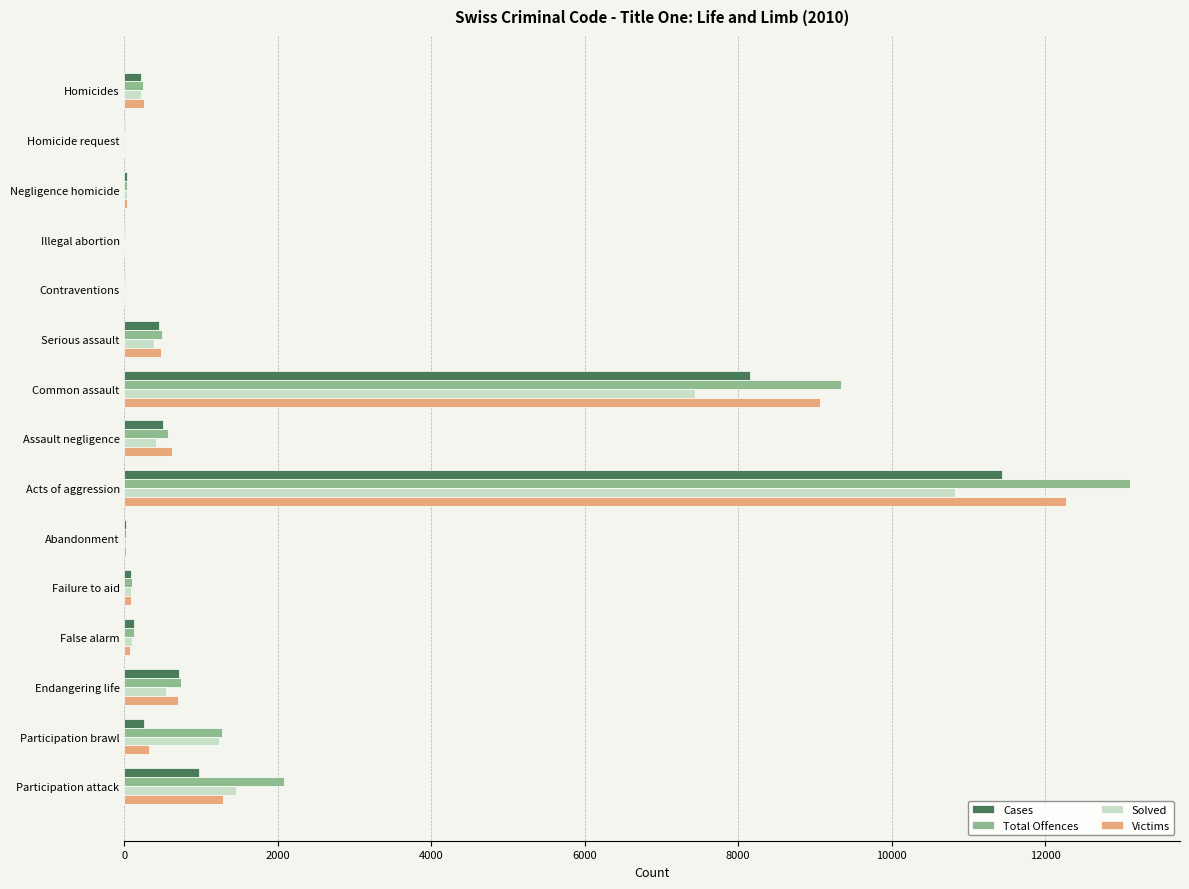

Which series changed the most between Homicide request and Endangering life?

Total Offences